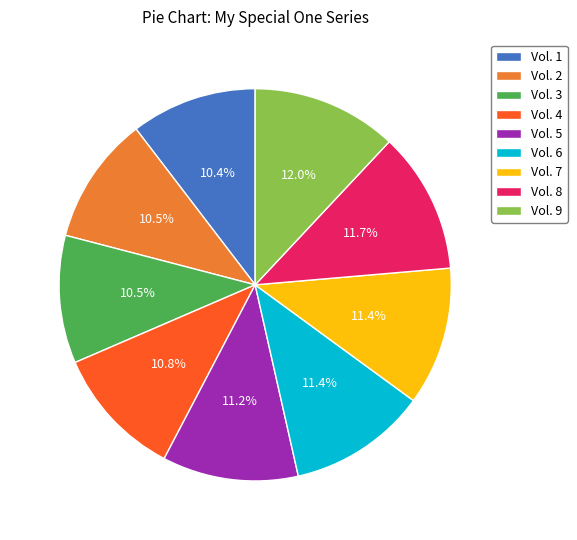

Is Vol. 9 the majority of the pie?

No